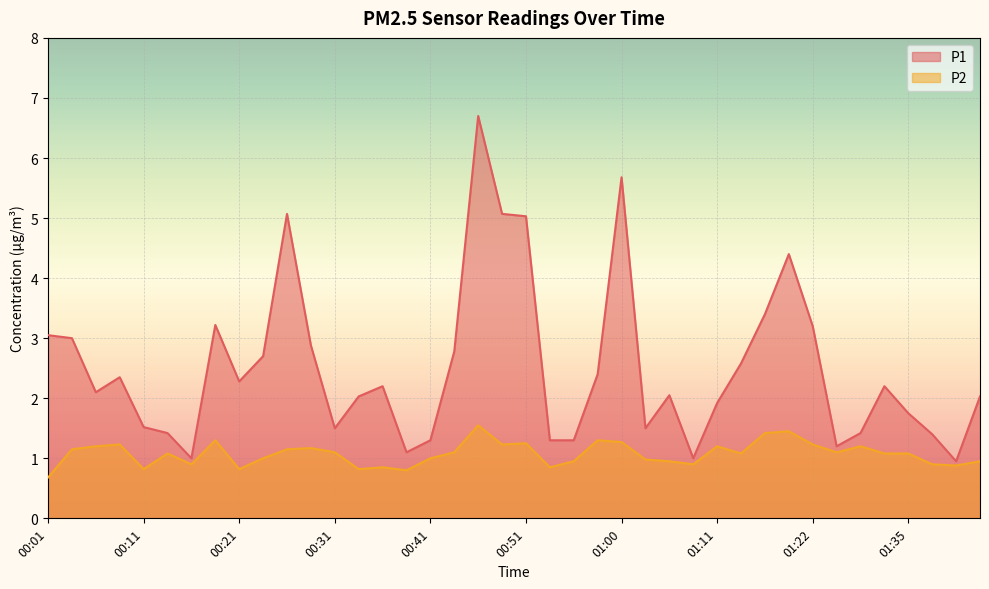

Rank the categories by P1 value from highest to lowest.

00:46, 01:00, 00:26, 00:48, 00:51, 01:19, 01:17, 00:19, 01:22, 00:01, 00:04, 00:28, 00:43, 00:23, 01:14, 00:58, 00:09, 00:21, 00:36, 01:30, 00:06, 01:05, 00:33, 01:42, 01:11, 01:35, 00:11, 00:31, 01:03, 00:14, 01:27, 01:37, 00:41, 00:53, 00:55, 01:25, 00:38, 00:16, 01:08, 01:40